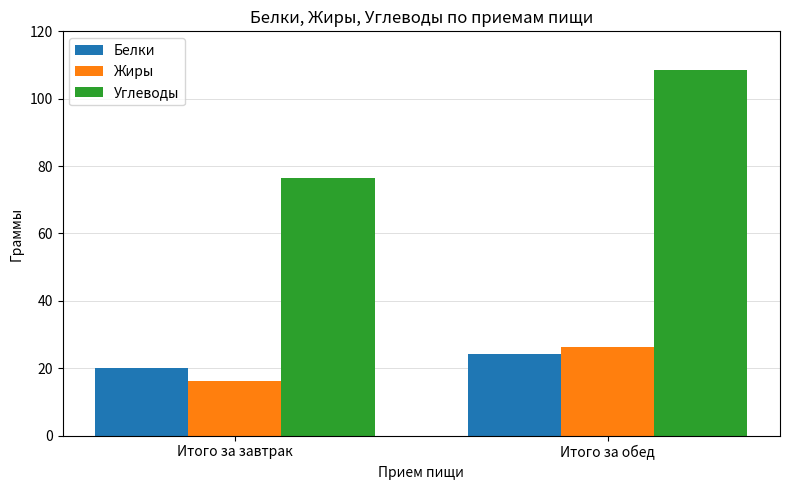

At which label does Белки first exceed 24?

Итого за обед